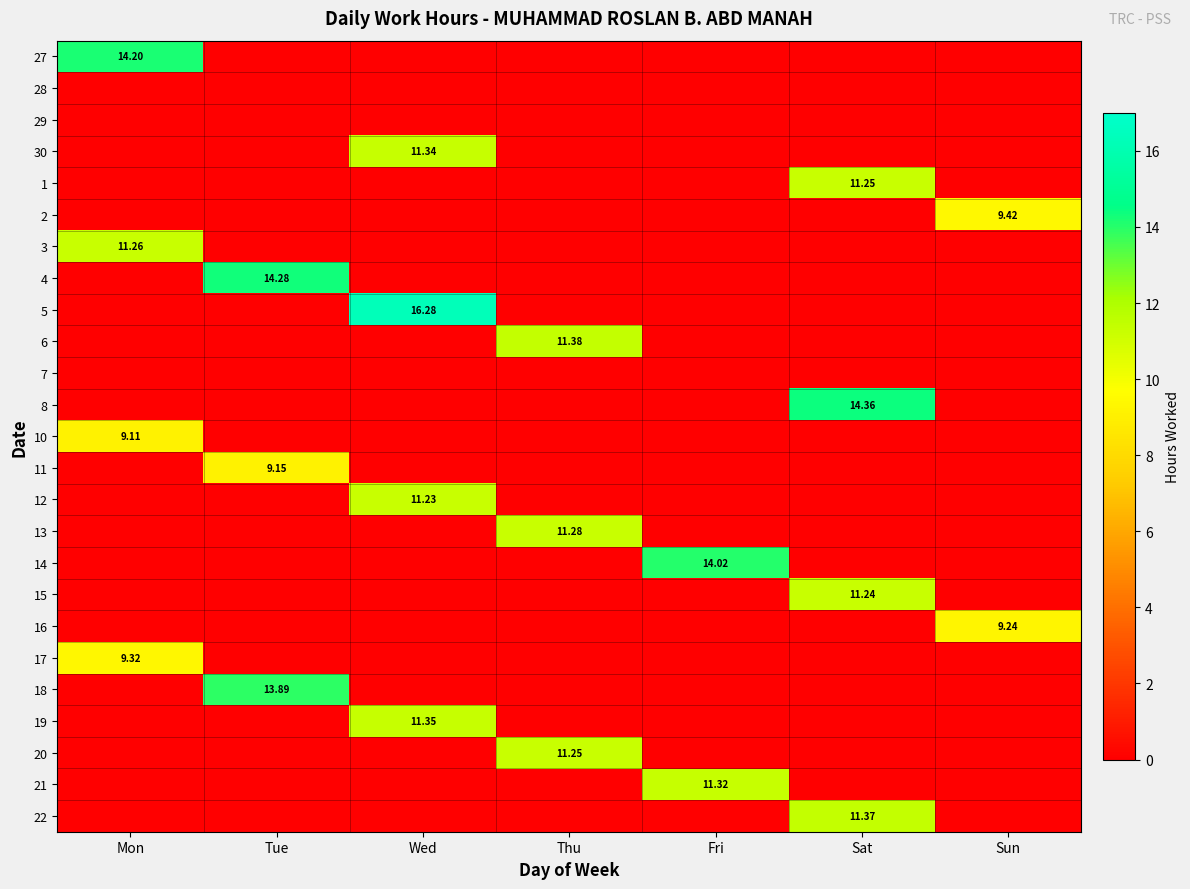

Is the value of 11 at Wed greater than the value of 29 at Sun?

No